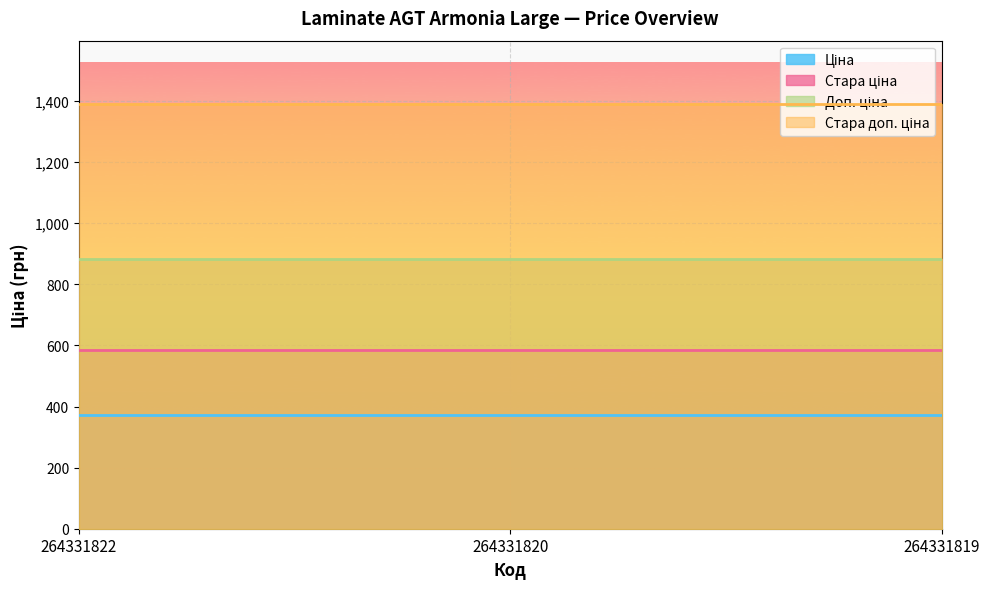

The value of Доп. ціна at 264331822 is 883.0. True or false?

True